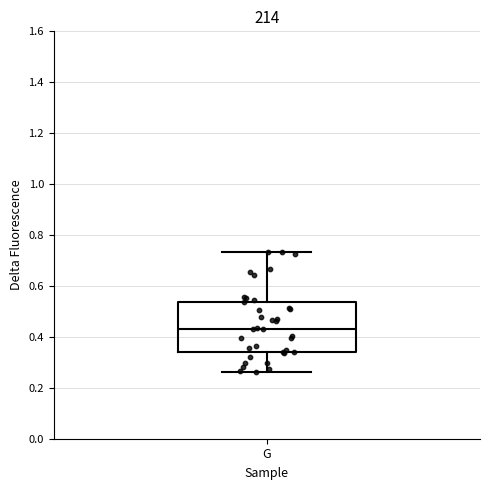

Where is the upper edge of the box for G on the y-axis? The values are not printed on the chart, so give them approximately, as read against the axis.

0.54